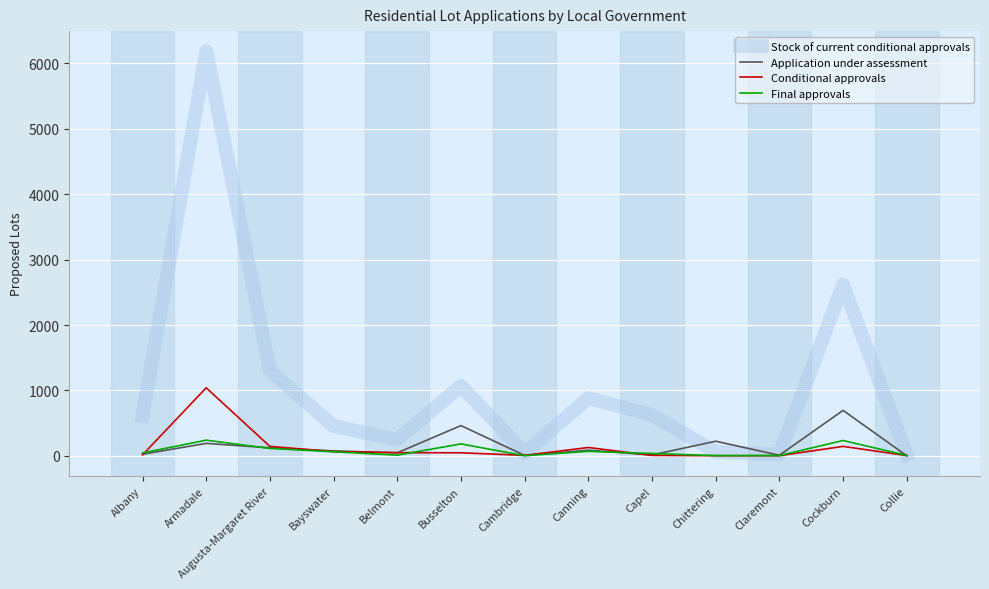

What is the approximate value of Final approvals at Belmont, to the nearest 5?

10